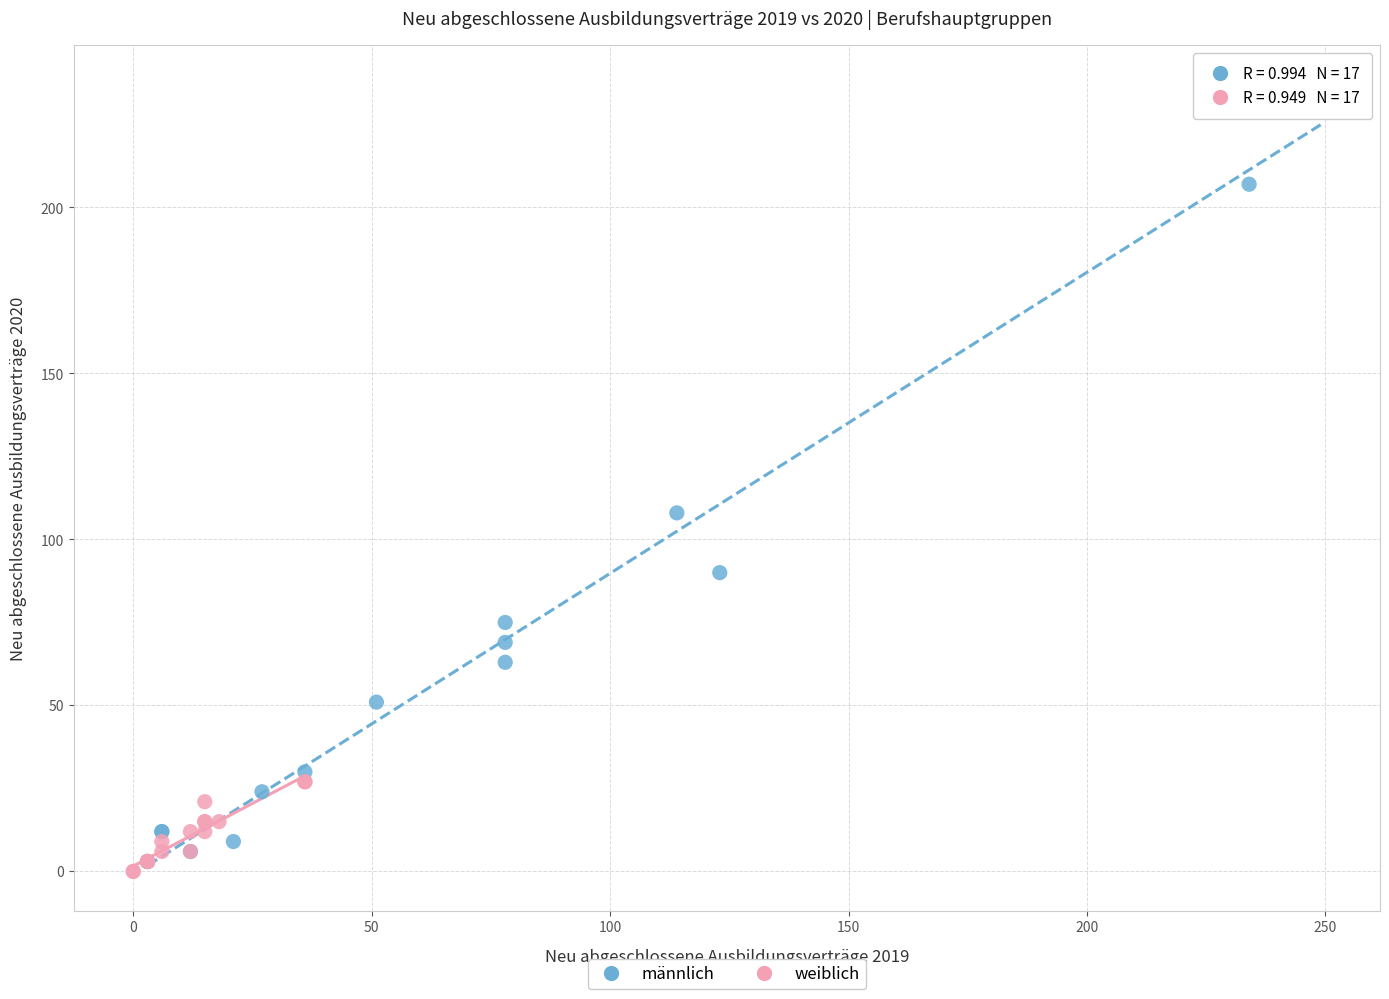

Which series reaches the maximum Y coordinate?

männlich